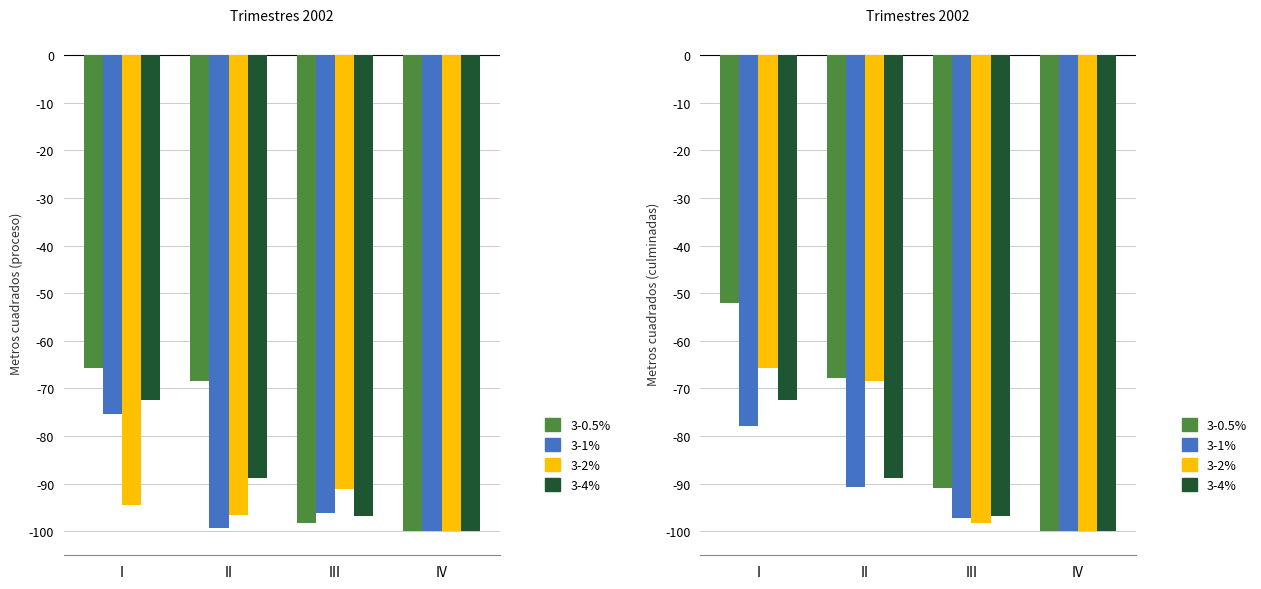

True or false: Reinició proceso has a value of -167.3 at IV.

False